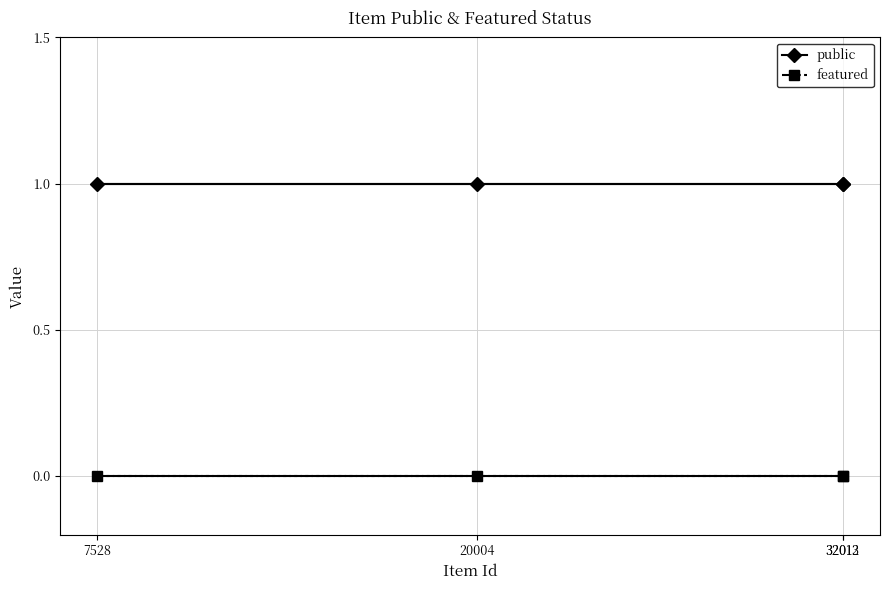

Which series has the widest spread of values?

public